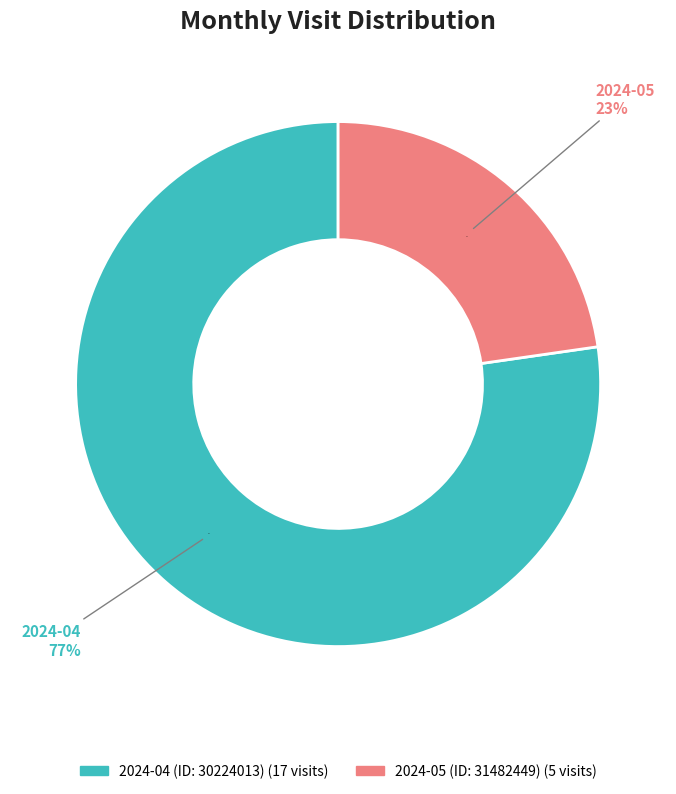

Between 2024-05 (ID: 31482449) and 2024-04 (ID: 30224013), which is larger?

2024-04 (ID: 30224013)